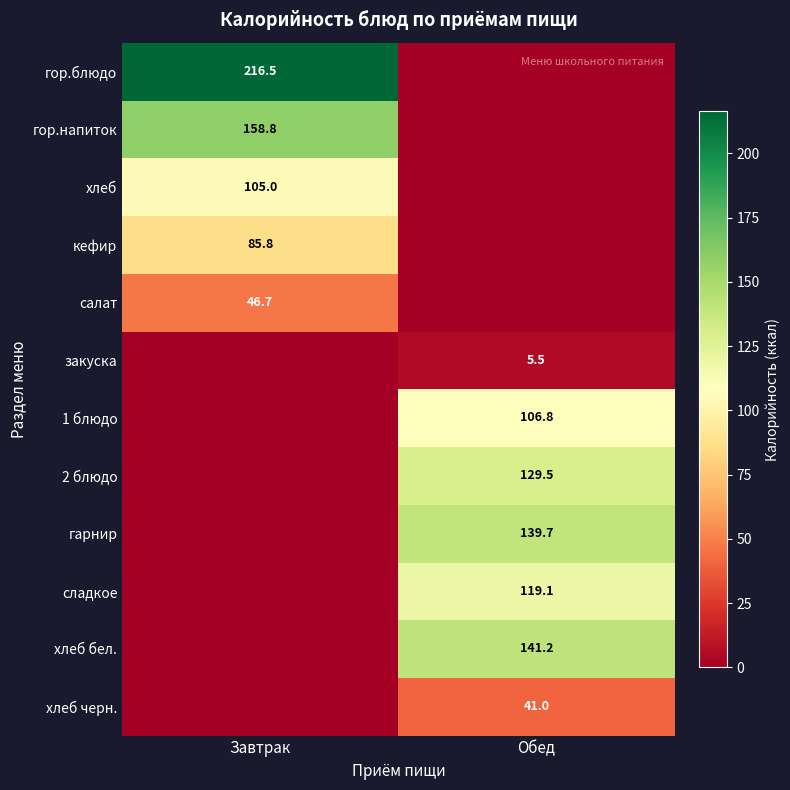

Which label corresponds to the largest value in the chart?

Завтрак